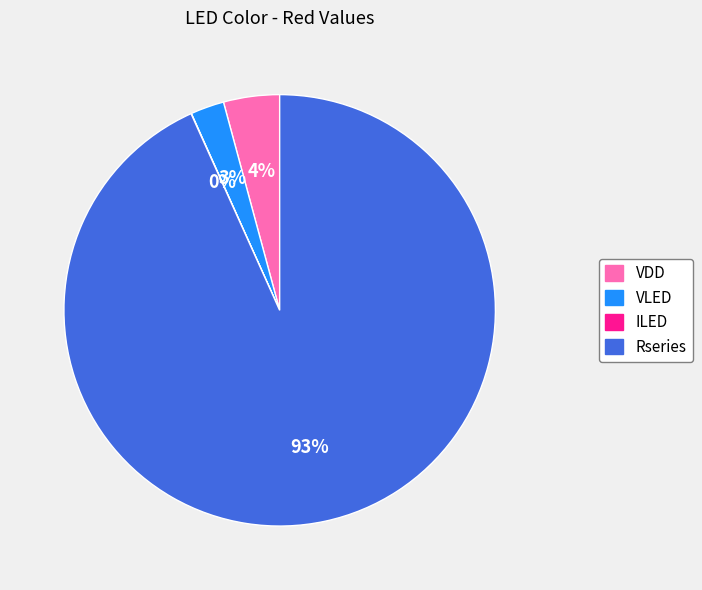

Combined, do Rseries and VLED account for over 50%?

Yes